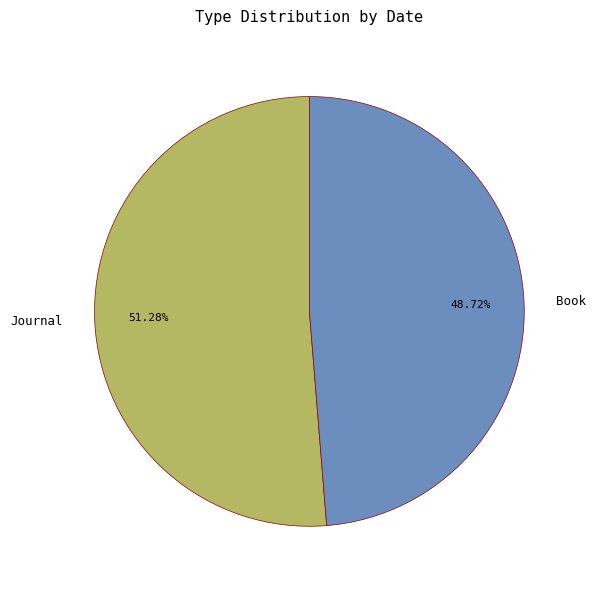

Is it true that Journal is 57% of the pie?

False